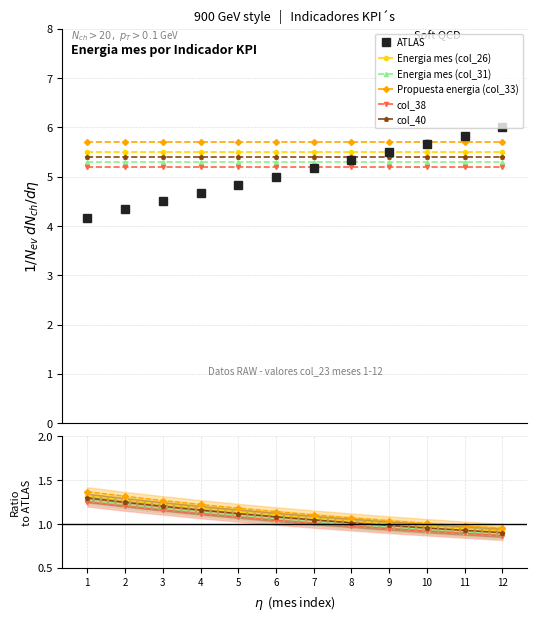

The value of col_38 at 5 is 1.1. True or false?

True